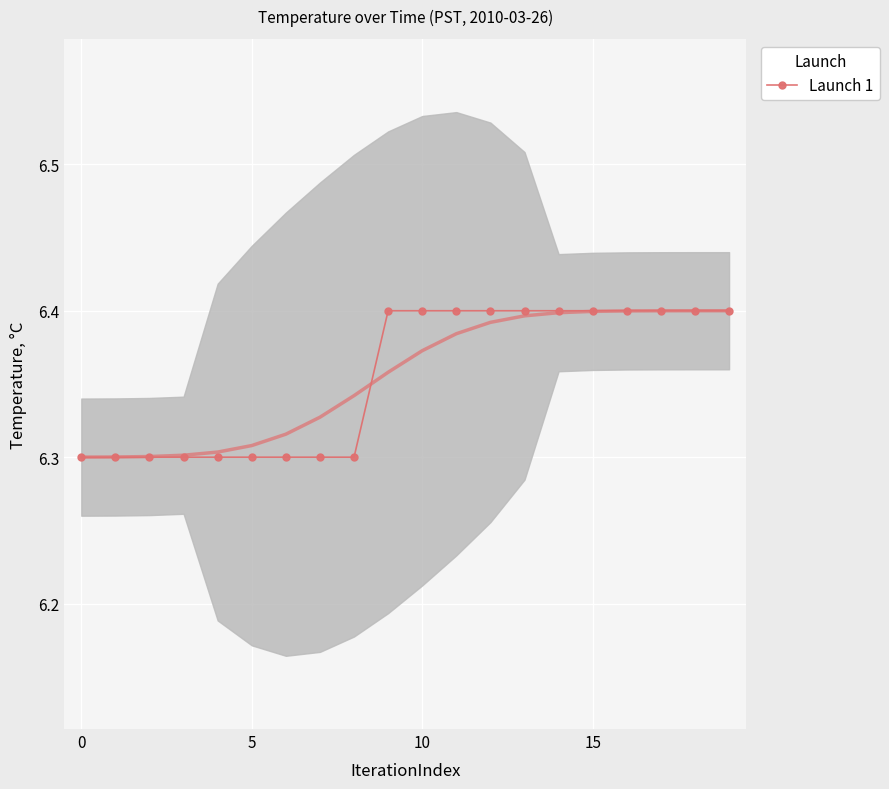

The chart shows a value of 8.8 at 14. True or false?

False